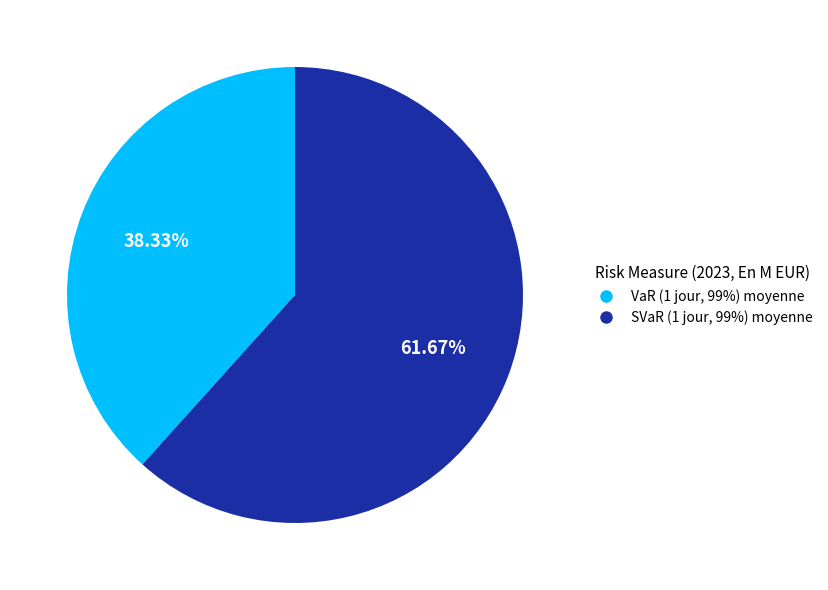

To the nearest percent, what is the difference between the largest and smallest slice percentages?

23%